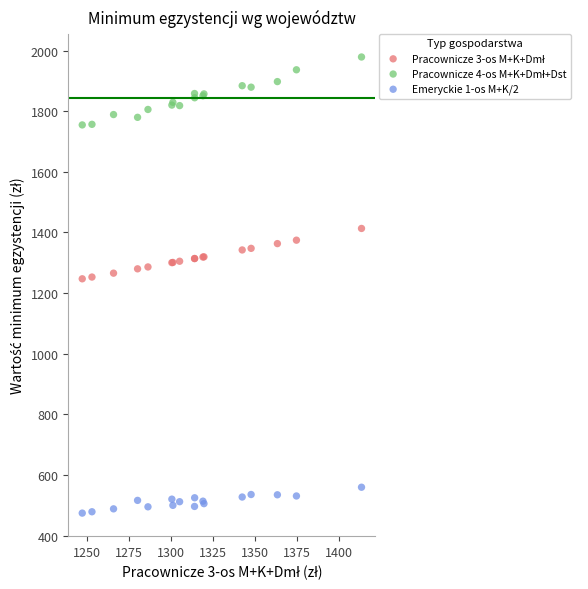

Which series contains the lowest Y value?

Emeryckie 1-os M+K/2